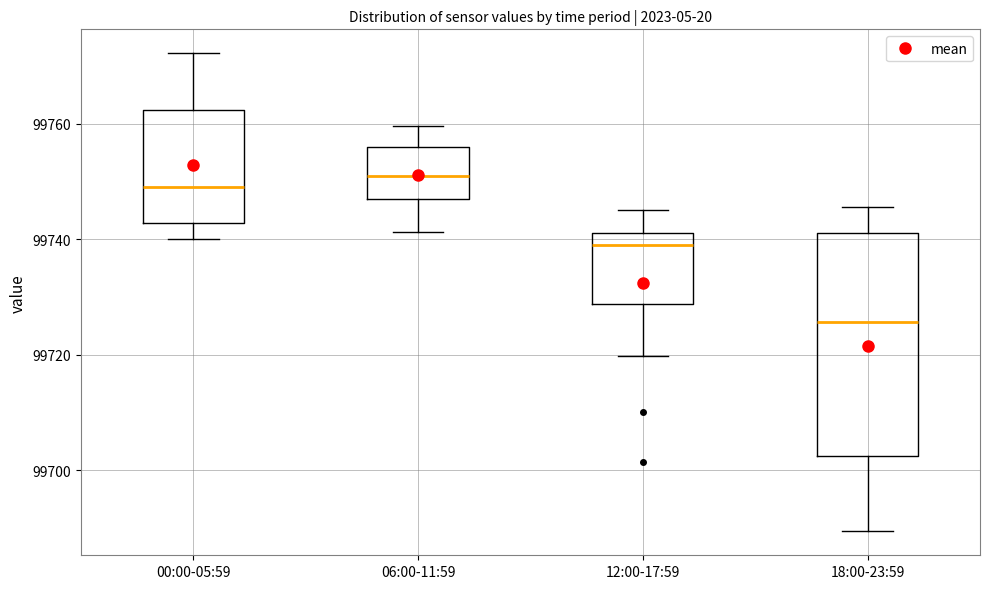

Comparing the boxes themselves (not the whiskers), which one is the tallest?

18:00-23:59